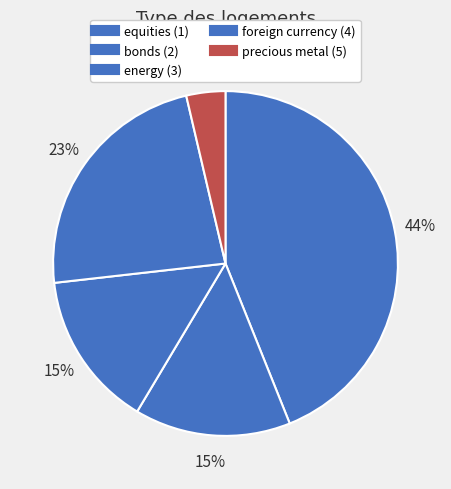

Combined, do energy (3) and equities (1) account for over 50%?

Yes